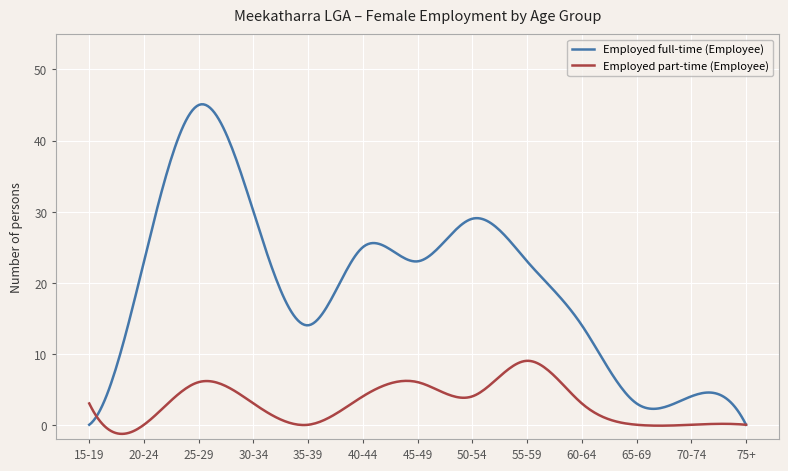

List the series in order of their overall mean, highest first.

Employed full-time (Employee), Employed part-time (Employee)